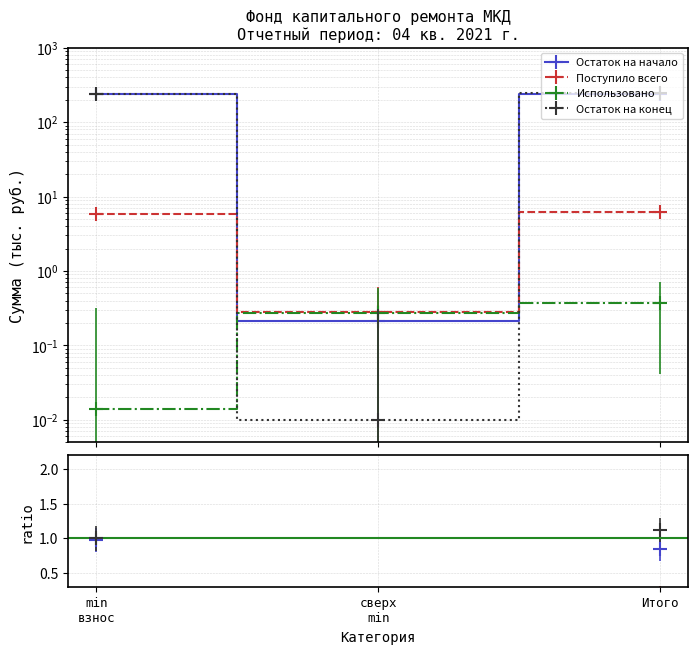

What is the difference between the maximum and minimum values in the Остаток на конец series?

249.3